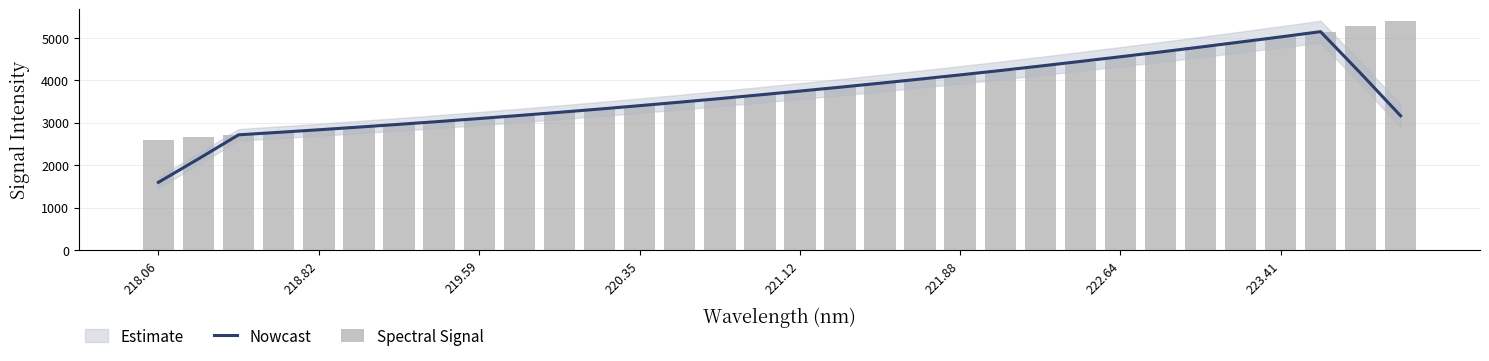

What is the value of the Spectral Signal bar at the 2nd from the left?

2655.7